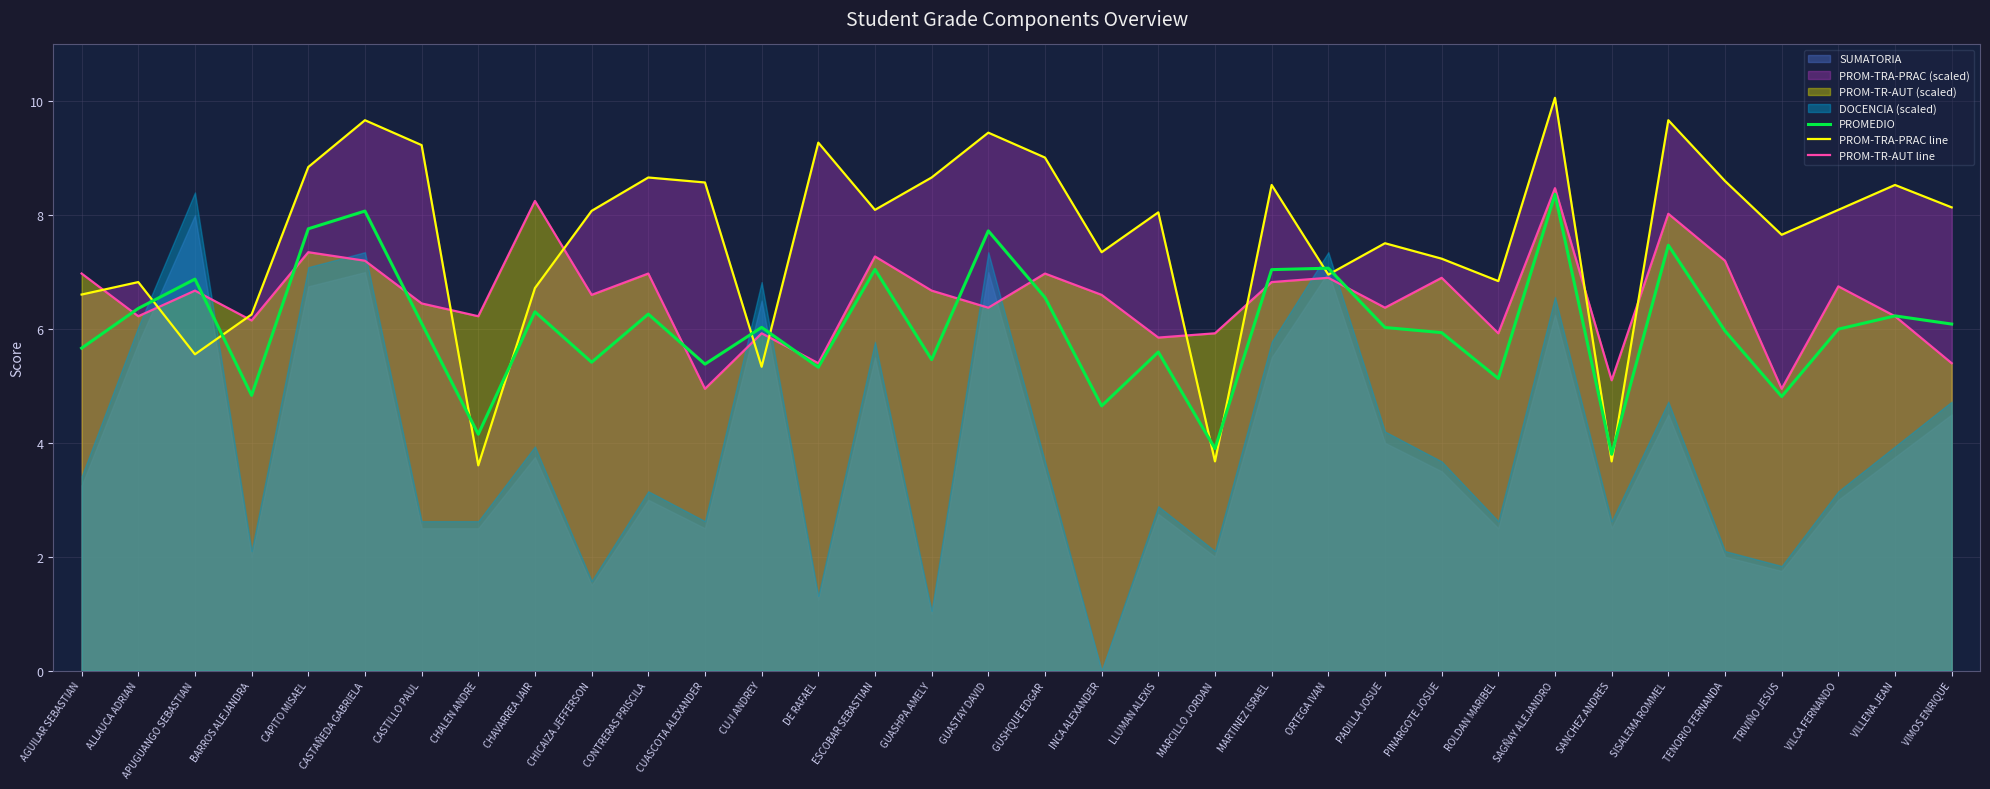

List the series in order of their overall mean, lowest first.

PROMEDIO, PROM-TR-AUT line, PROM-TRA-PRAC line